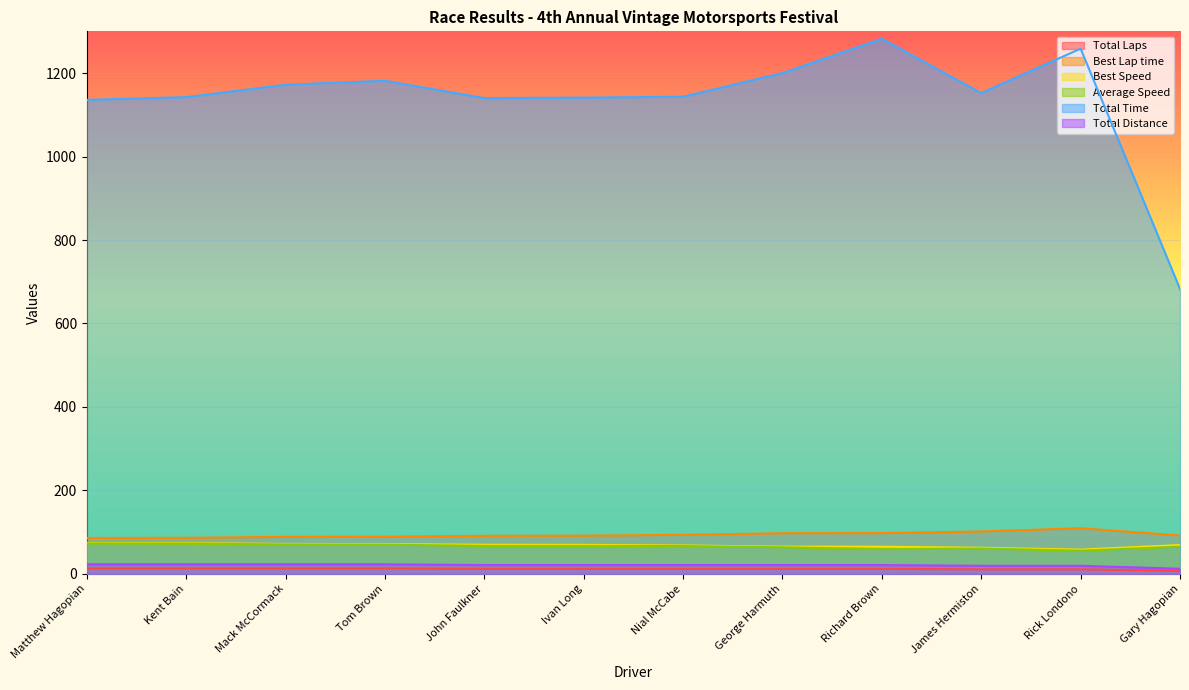

Which series has the largest total across all categories?

Total Time